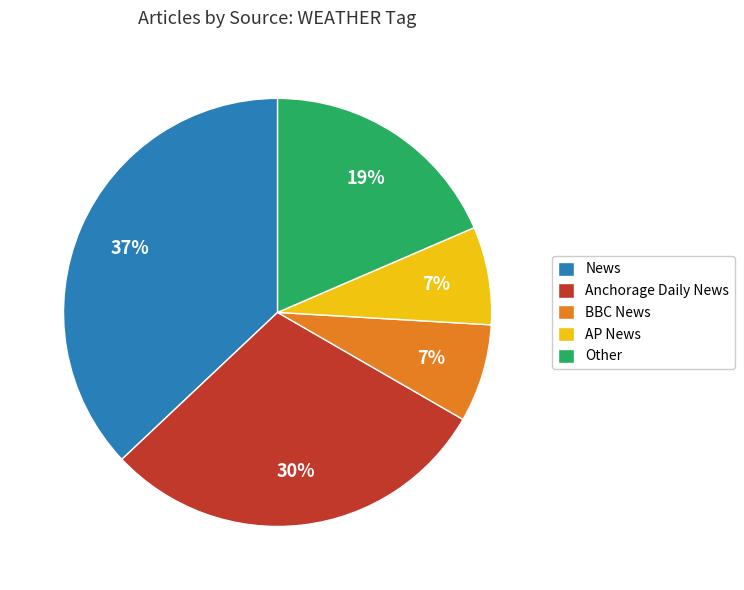

What is the largest slice in the pie chart?

News